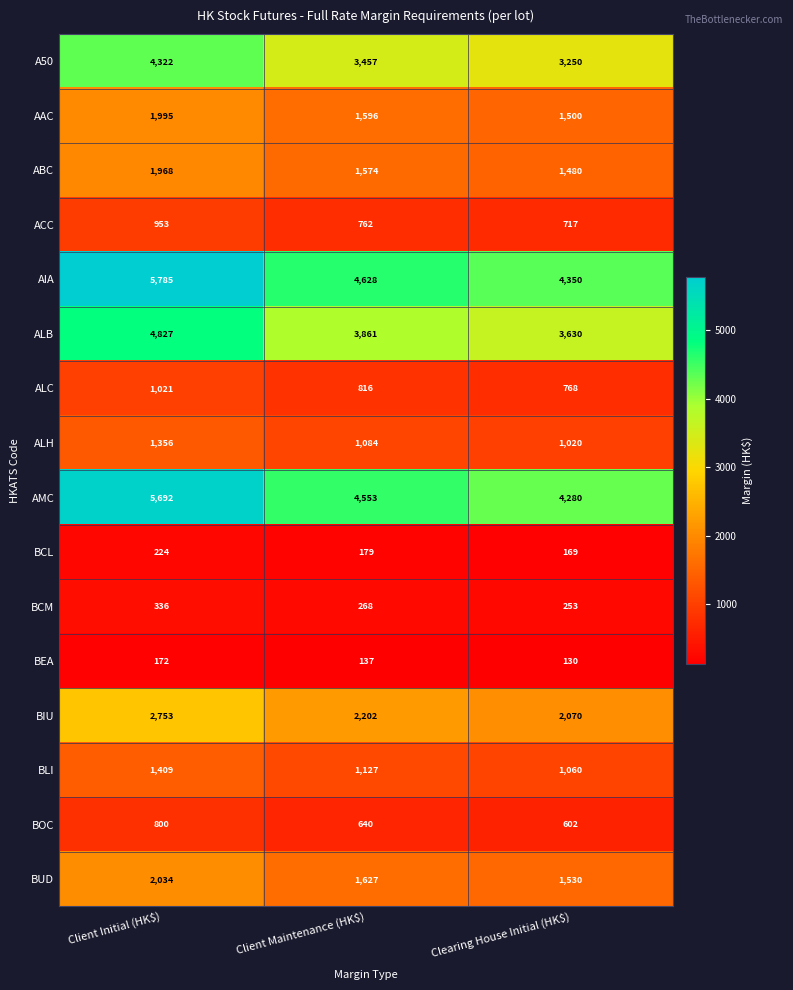

How many data points in ACC are less than 762?

1